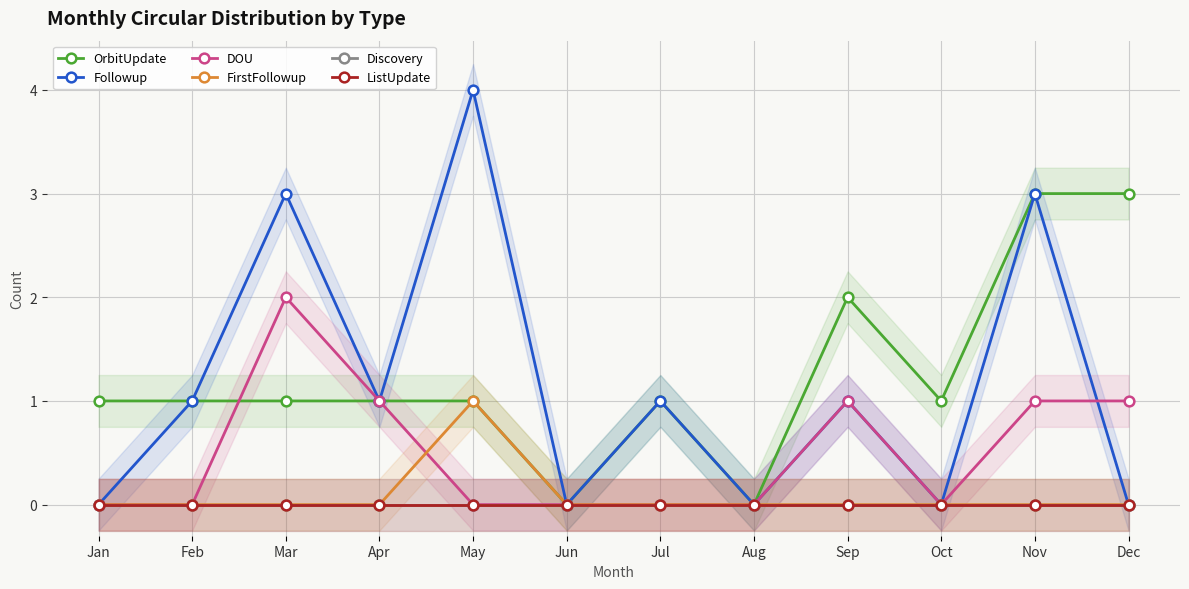

List the series in order of their peak value, highest first.

Followup, OrbitUpdate, DOU, FirstFollowup, Discovery, ListUpdate